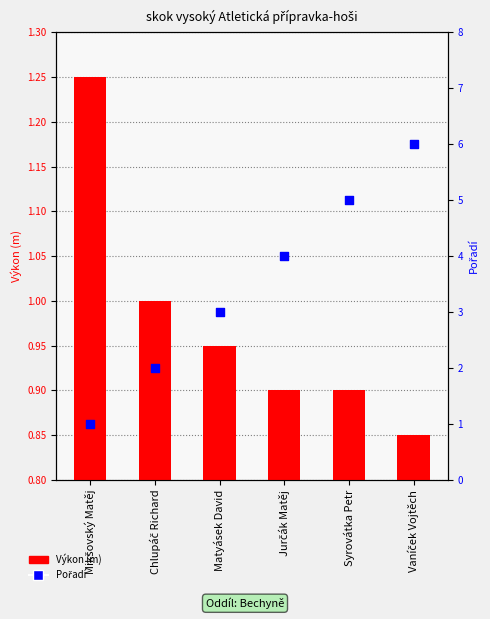

At which category is the sum across all series the highest?

Vaníček Vojtěch